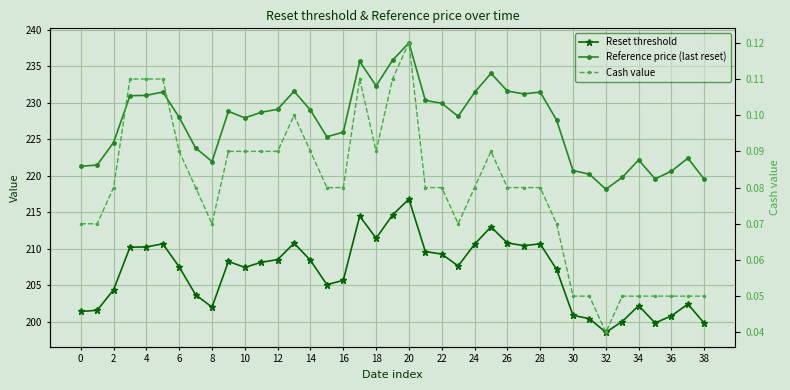

Is it true that Reset threshold equals 146.1 at 26?

False